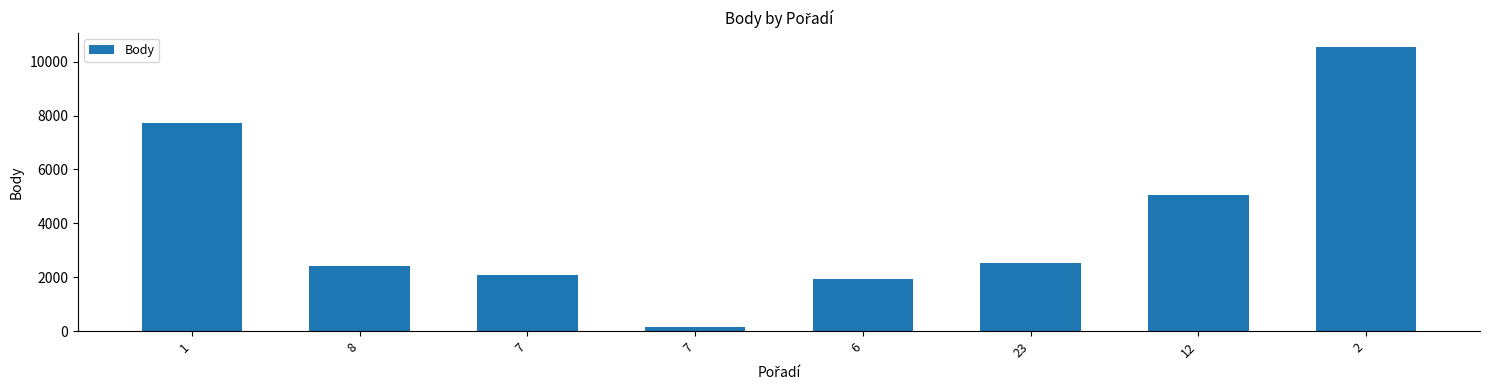

The chart shows a value of 2716 at 6. True or false?

False